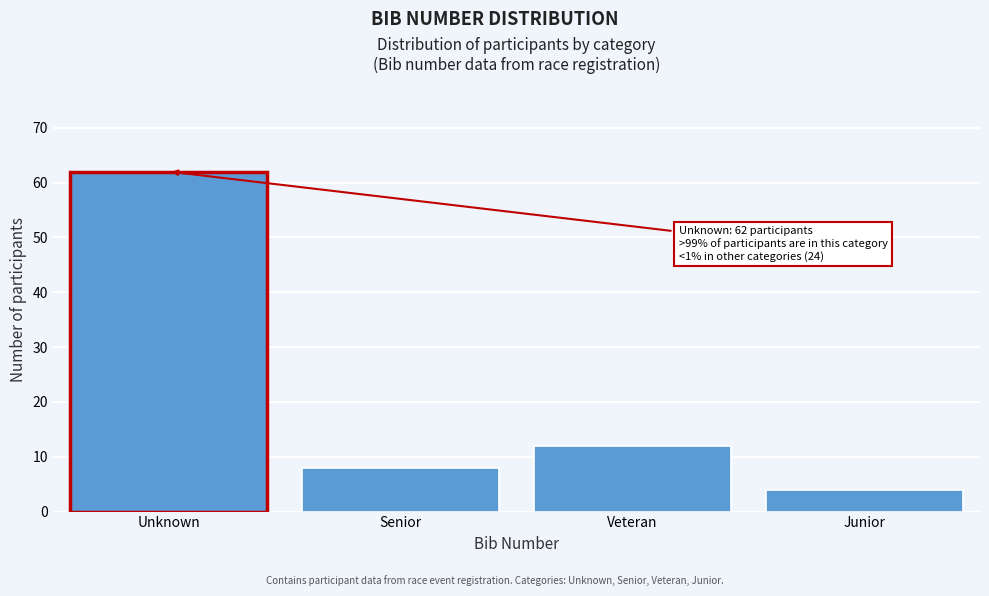

Reading left to right, what are all the values shown in this chart?

62	8	12	4